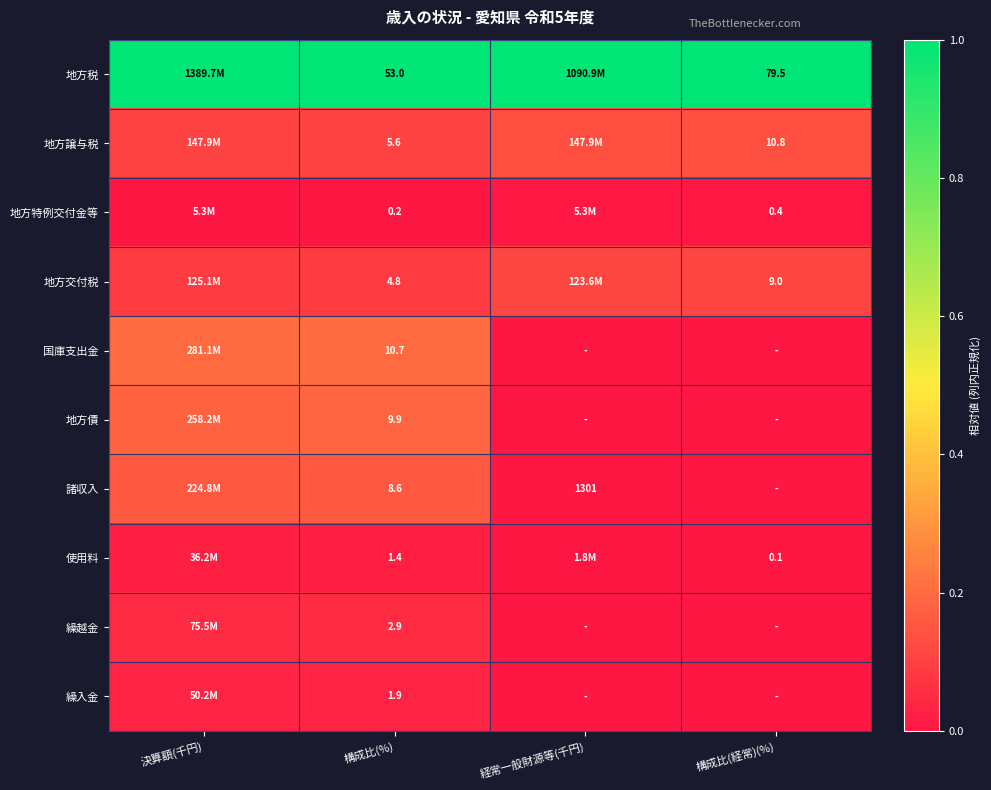

Count the number of categories in the chart.

4